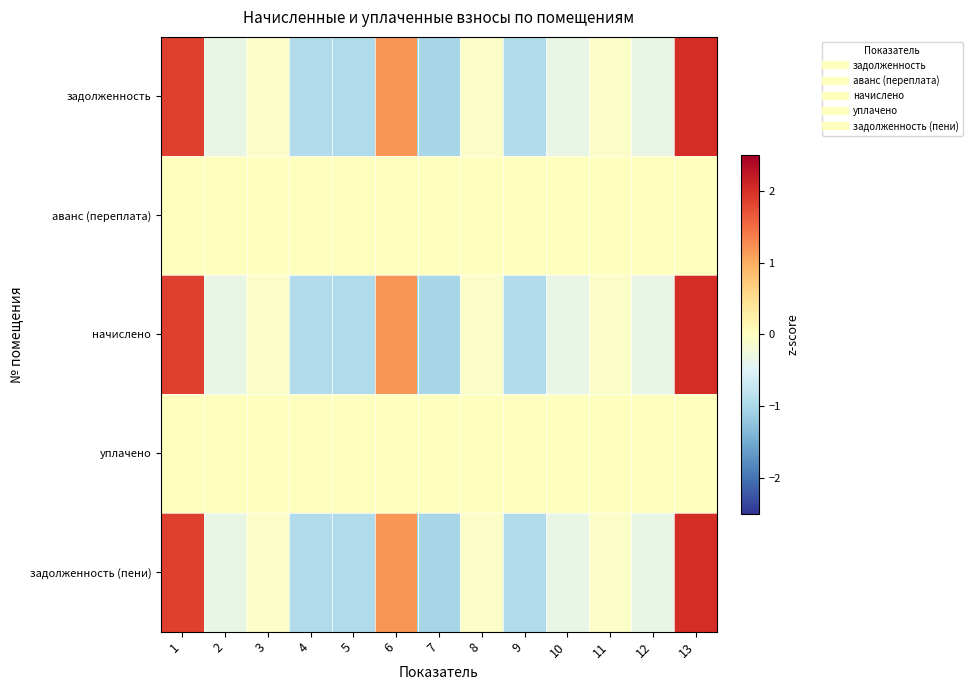

Reading left to right, transcribe all the data shown in this chart.

задолженность: 1=1.9	2=-0.3	3=-0.1	4=-0.9	5=-1.0	6=1.2	7=-1.0	8=-0.1	9=-0.9	10=-0.3	11=-0.1	12=-0.3	13=2.0
аванс (переплата): 1=0.0	2=0.0	3=0.0	4=0.0	5=0.0	6=0.0	7=0.0	8=0.0	9=0.0	10=0.0	11=0.0	12=0.0	13=0.0
начислено: 1=1.9	2=-0.3	3=-0.1	4=-0.9	5=-1.0	6=1.2	7=-1.0	8=-0.1	9=-0.9	10=-0.3	11=-0.1	12=-0.3	13=2.0
уплачено: 1=0.0	2=0.0	3=0.0	4=0.0	5=0.0	6=0.0	7=0.0	8=0.0	9=0.0	10=0.0	11=0.0	12=0.0	13=0.0
задолженность (пени): 1=1.9	2=-0.3	3=-0.1	4=-0.9	5=-1.0	6=1.2	7=-1.0	8=-0.1	9=-0.9	10=-0.3	11=-0.1	12=-0.3	13=2.0